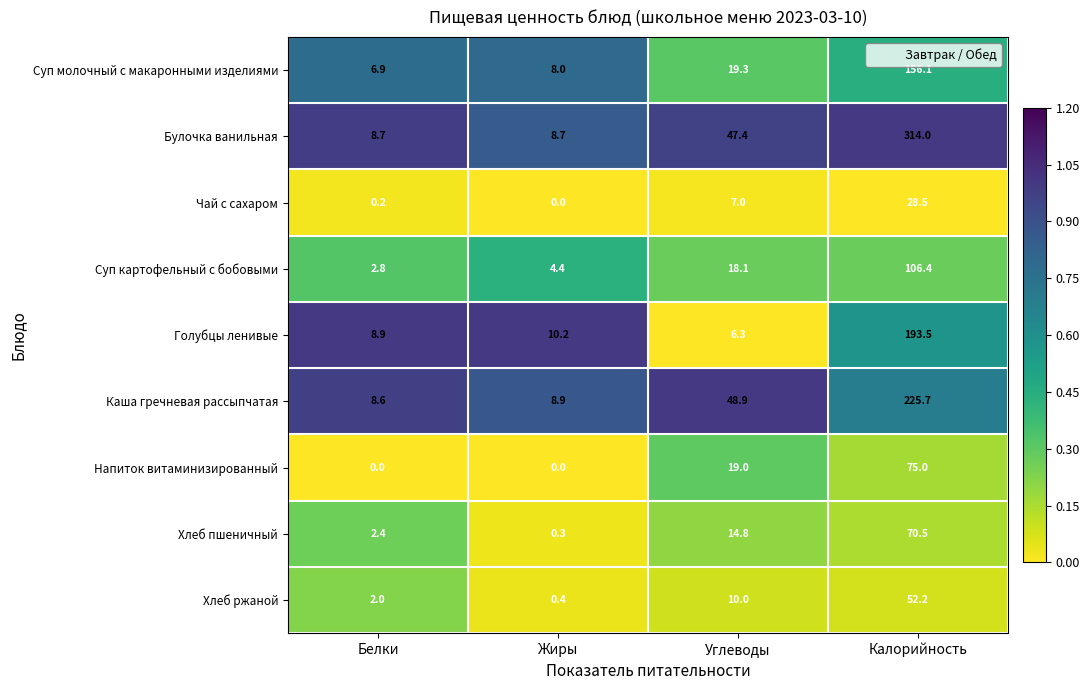

At which label does Хлеб пшеничный first exceed 14?

Углеводы